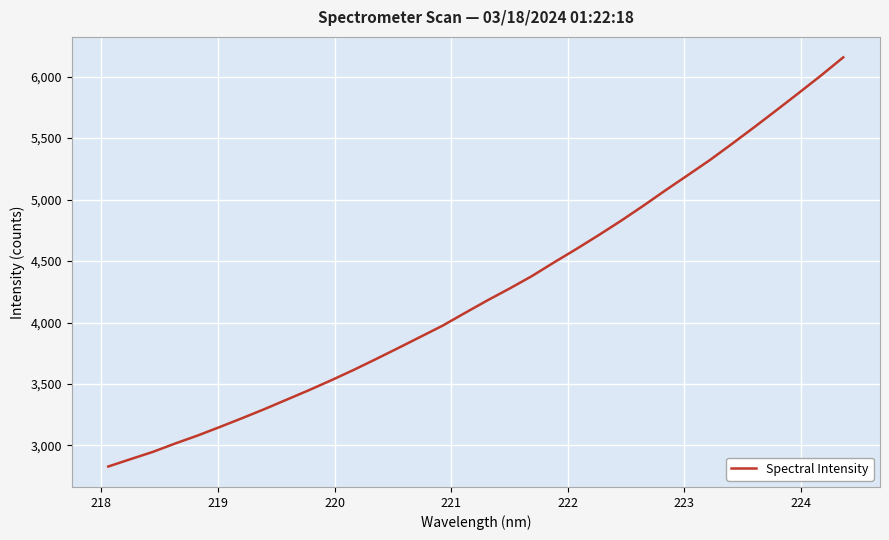

What is the difference between the maximum and minimum values?

3327.9